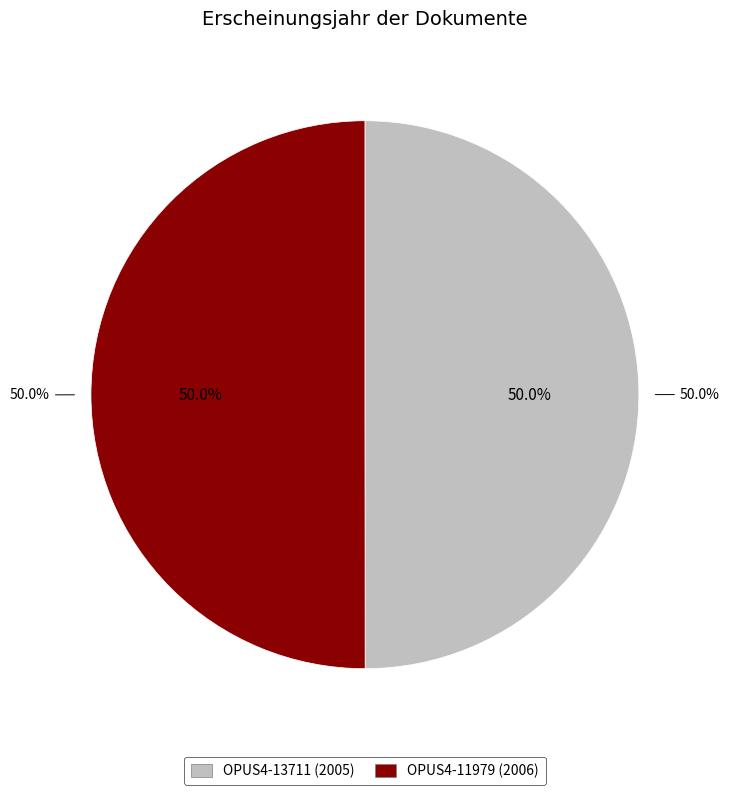

Combined, do OPUS4-11979 (2006) and OPUS4-13711 (2005) account for over 50%?

Yes